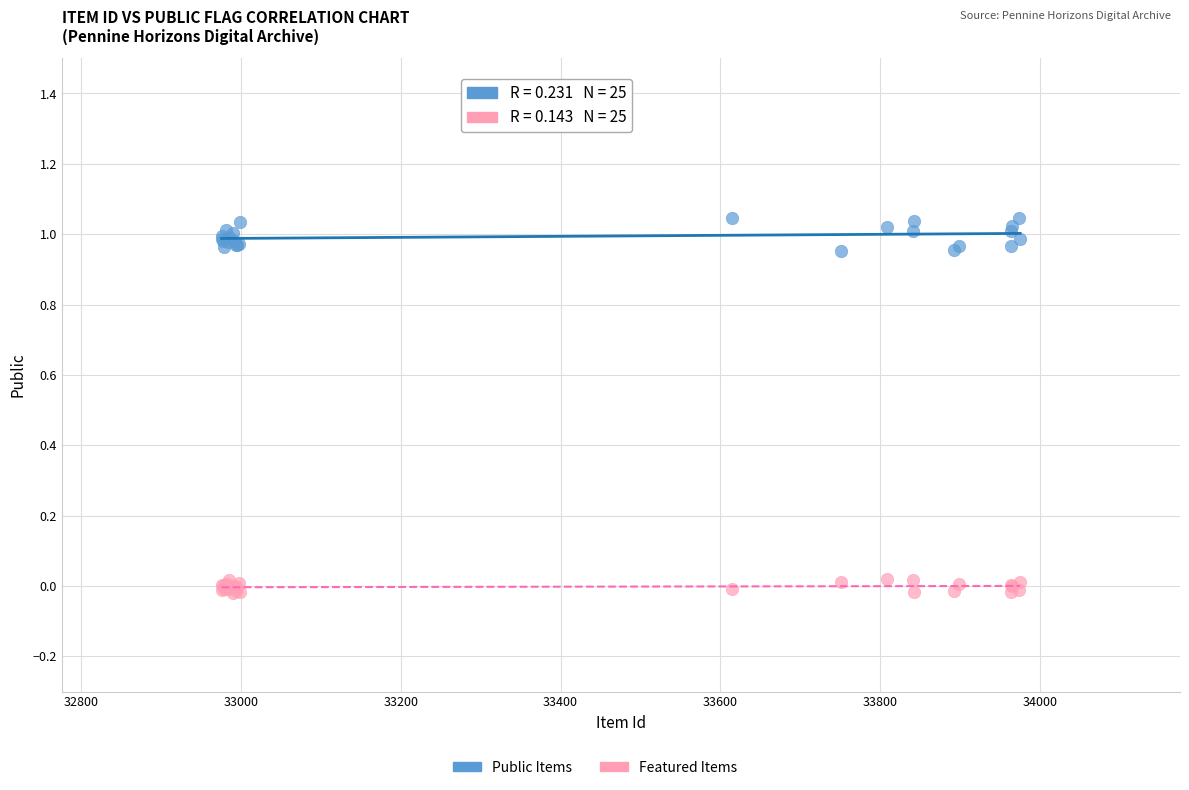

Which series has the widest spread of Y values?

Public Items